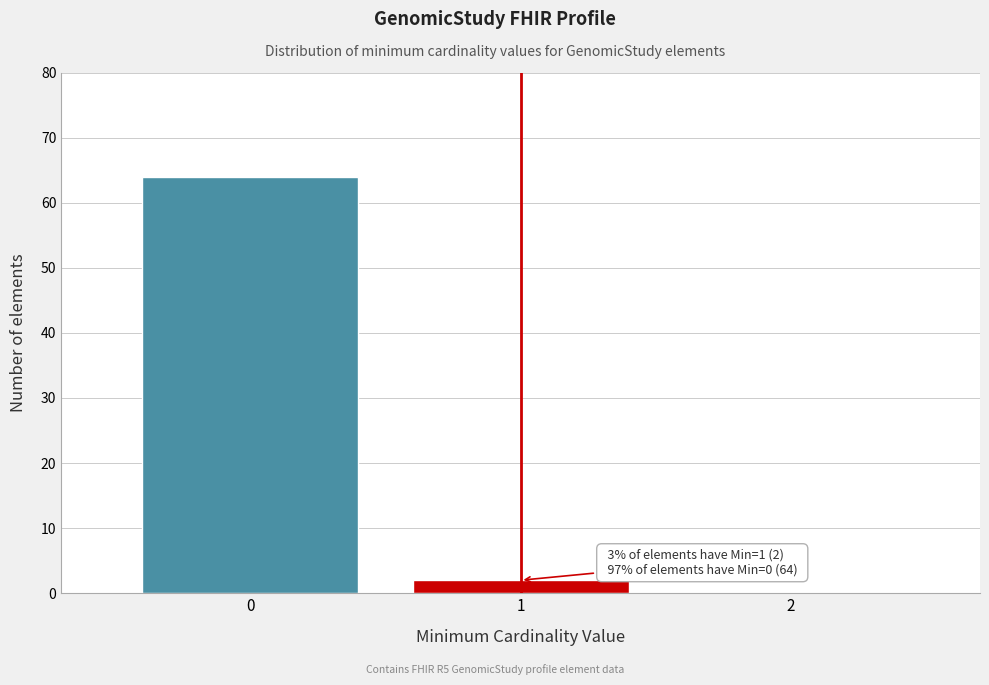

Reading left to right, what are all the values shown in this chart?

0=64	1=2	2=0